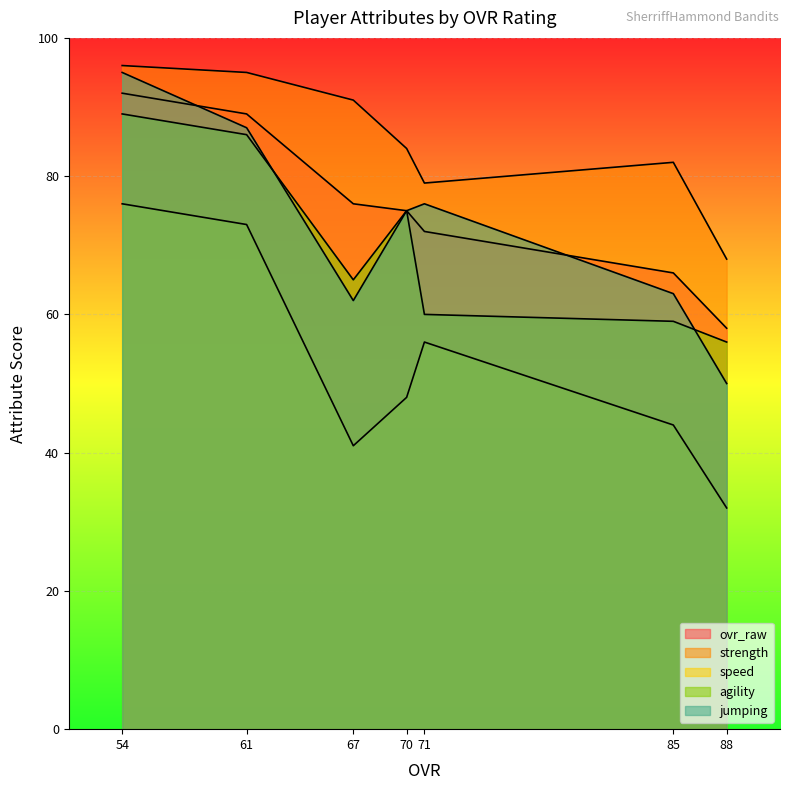

Reading left to right, transcribe all the data shown in this chart.

ovr_raw: 92	89	76	75	72	66	58
strength: 96	95	91	84	79	82	68
speed: 76	73	41	48	56	44	32
agility: 89	86	65	75	60	59	56
jumping: 95	87	62	75	76	63	50